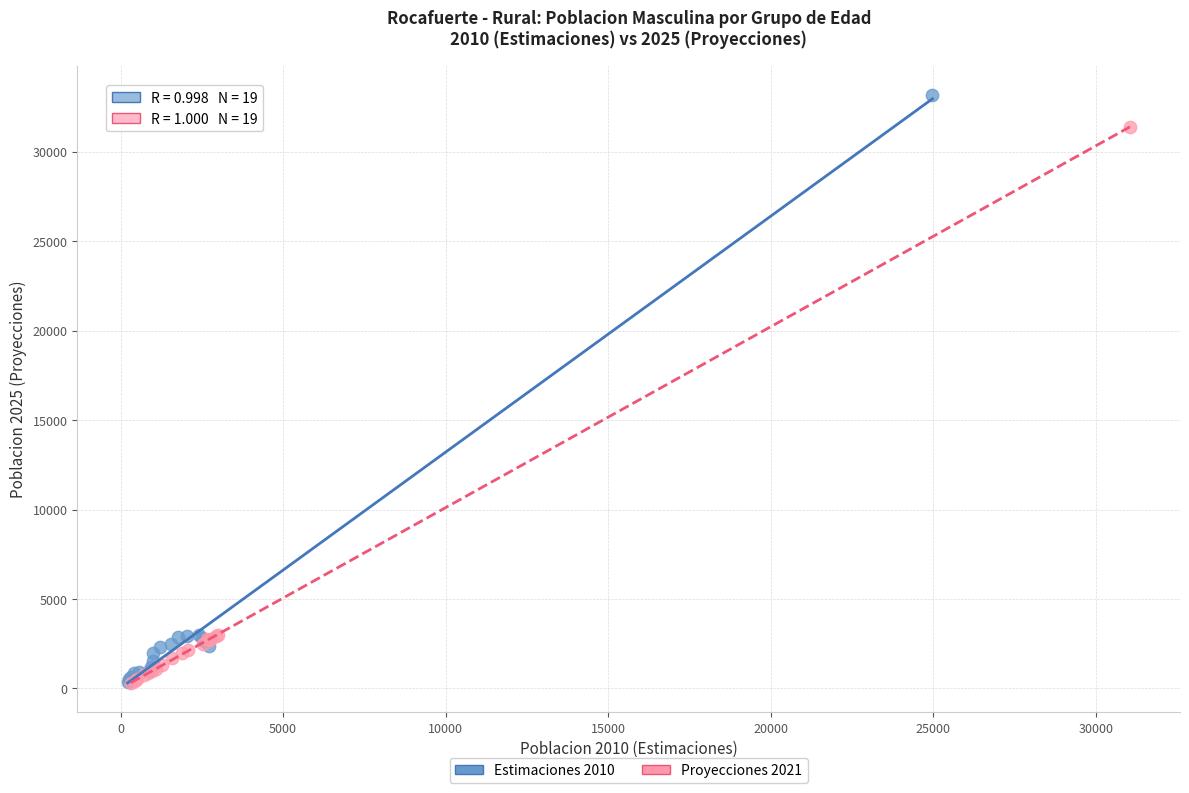

Which series has the widest spread of Y values?

Estimaciones 2010